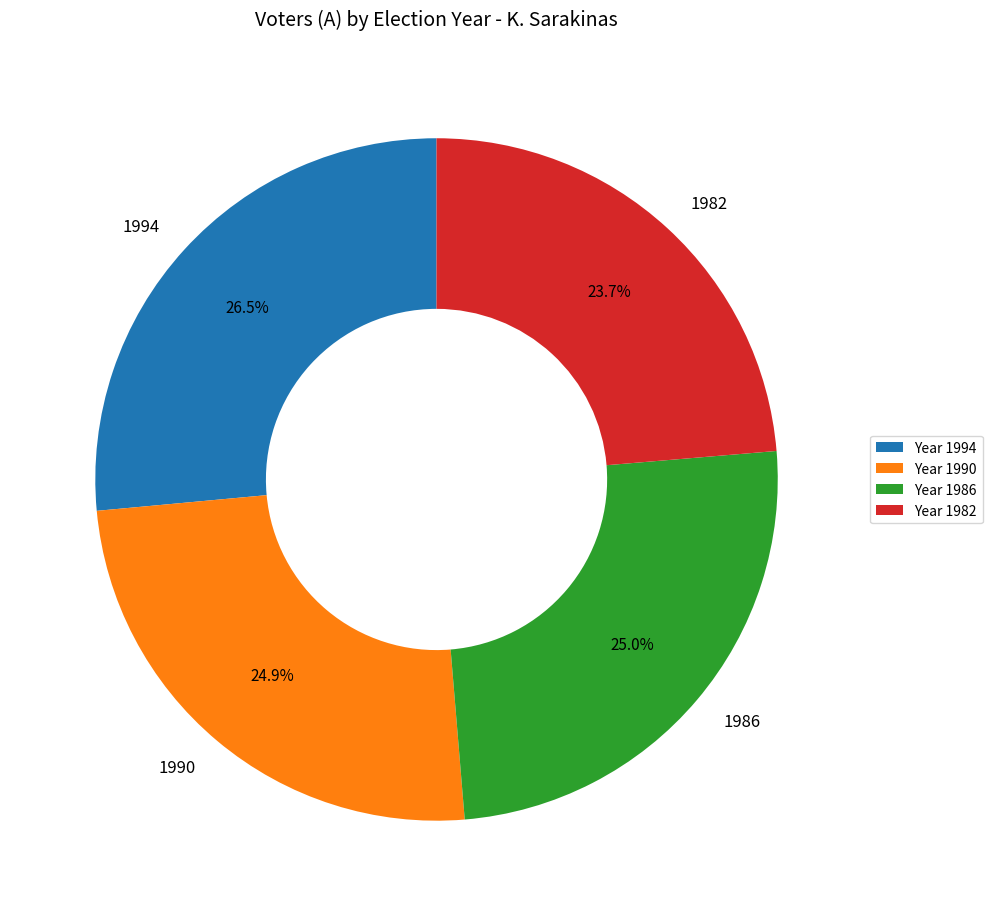

Approximately how many times larger is the value at 1990 compared to 1994?

0.9